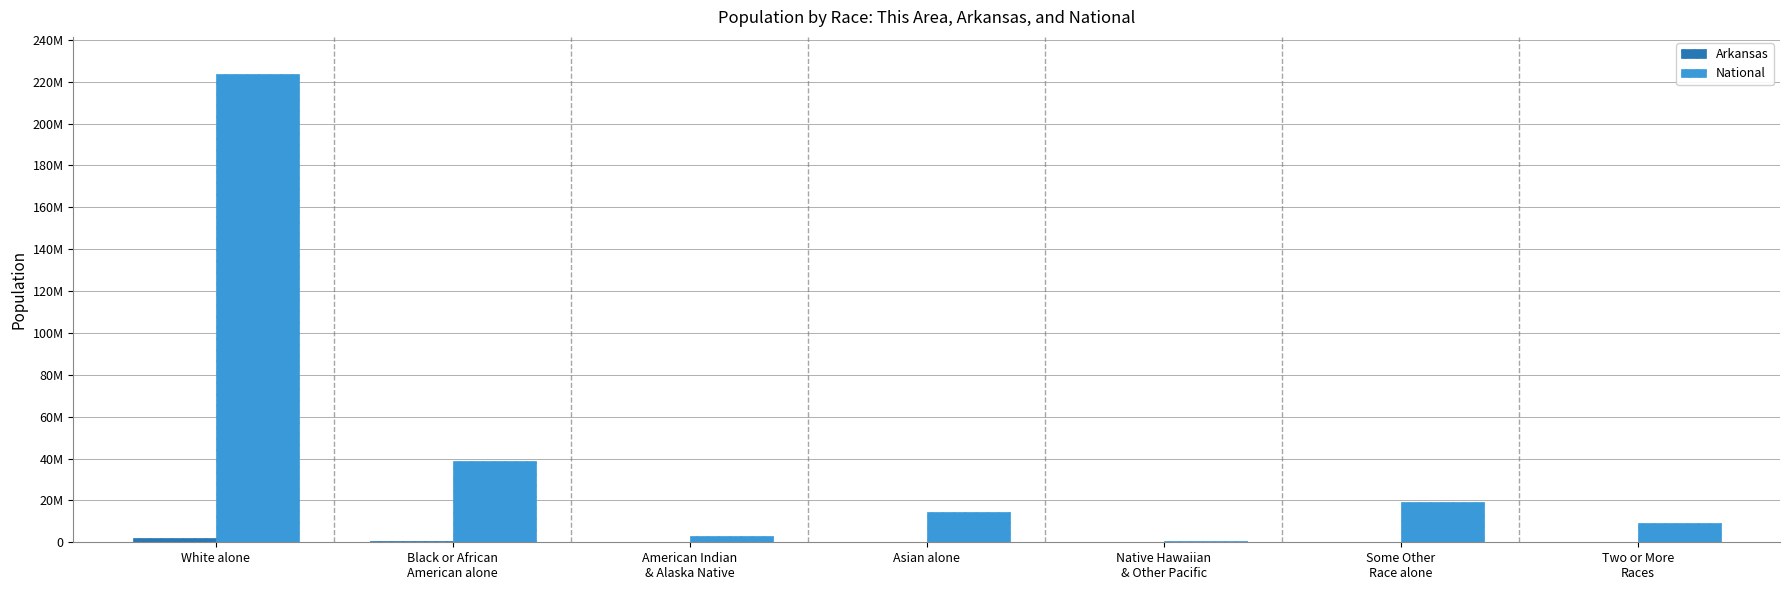

Between American Indian
& Alaska Native and Asian alone, which series saw the biggest shift?

National